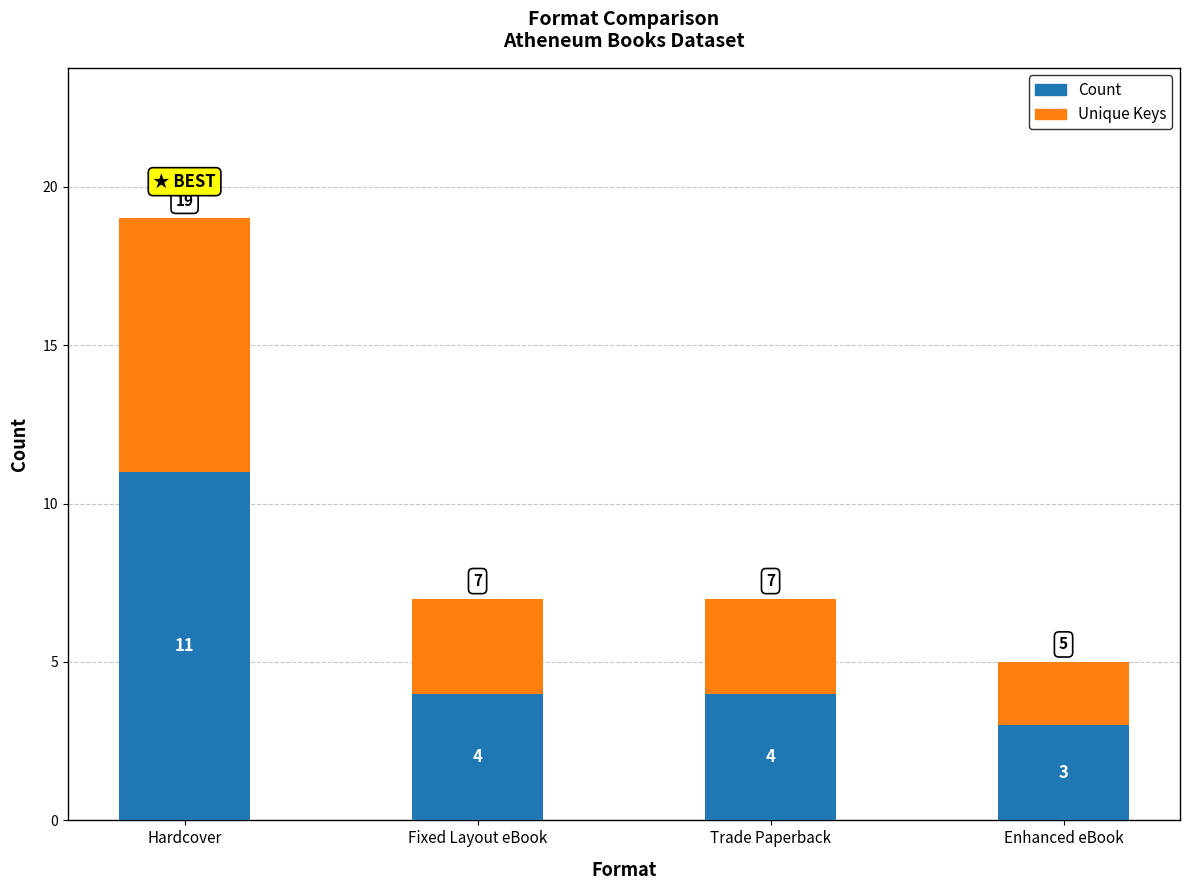

What is the average value of the Count series?

6